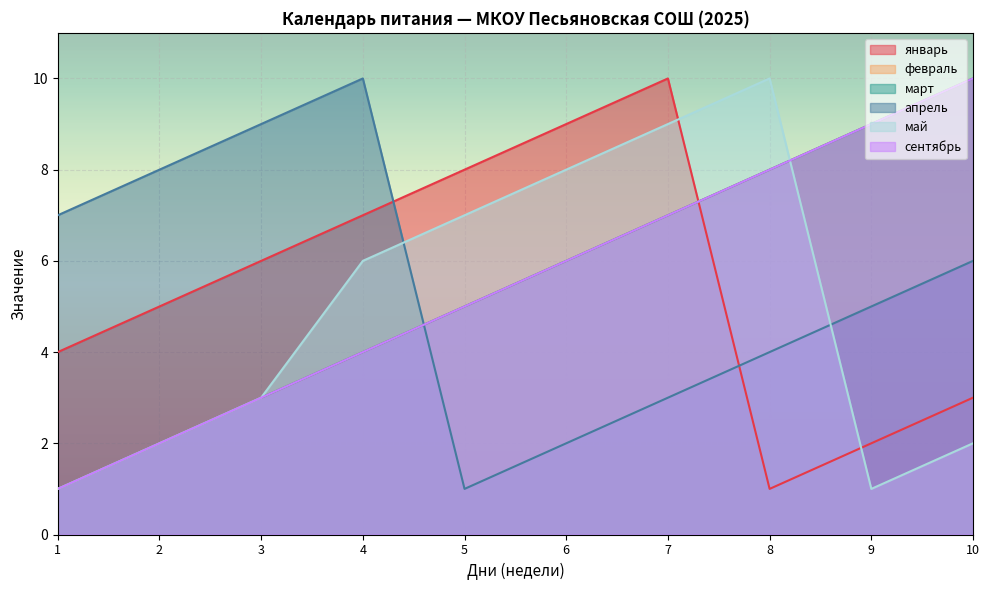

Reading left to right, list all the values displayed in this chart.

январь: 4	5	6	7	8	9	10	1	2	3
февраль: 1	2	3	4	5	6	7	8	9	10
март: 1	2	3	4	5	6	7	8	9	10
апрель: 7	8	9	10	1	2	3	4	5	6
май: 1	2	3	6	7	8	9	10	1	2
сентябрь: 1	2	3	4	5	6	7	8	9	10